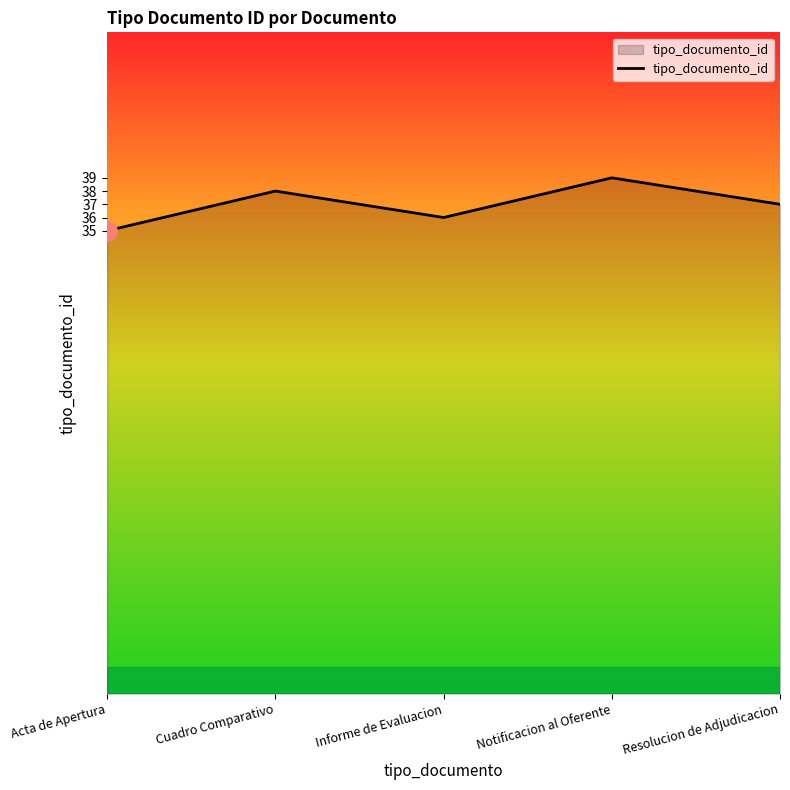

Does the chart display data point markers on the line(s)?

No